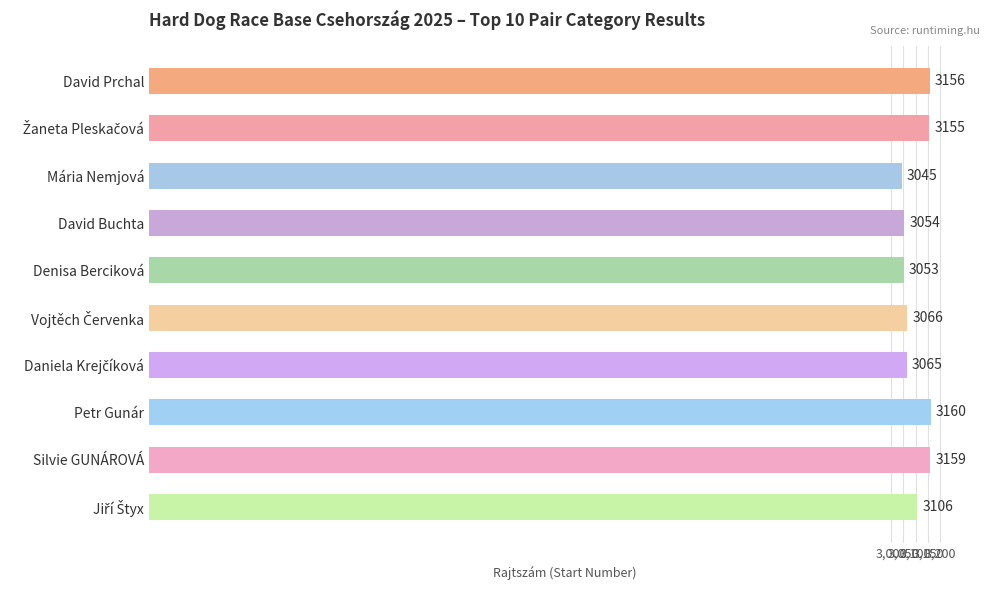

What is the sum of all values?

31019